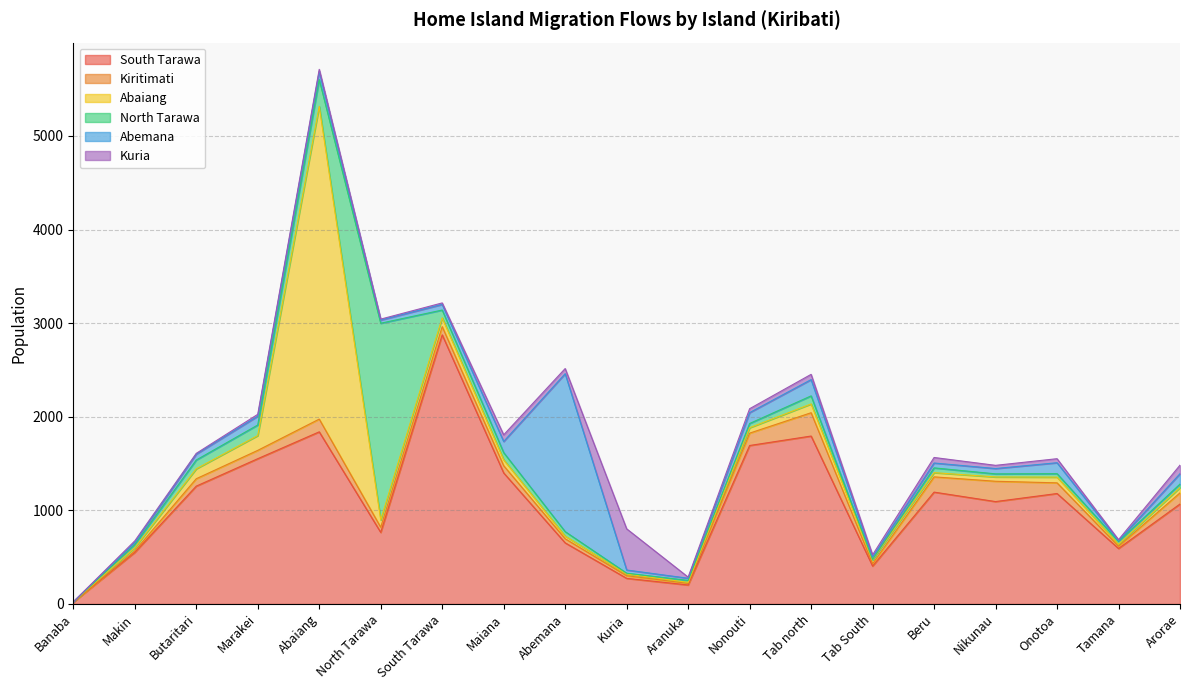

Where is the first local minimum for North Tarawa?

Kuria